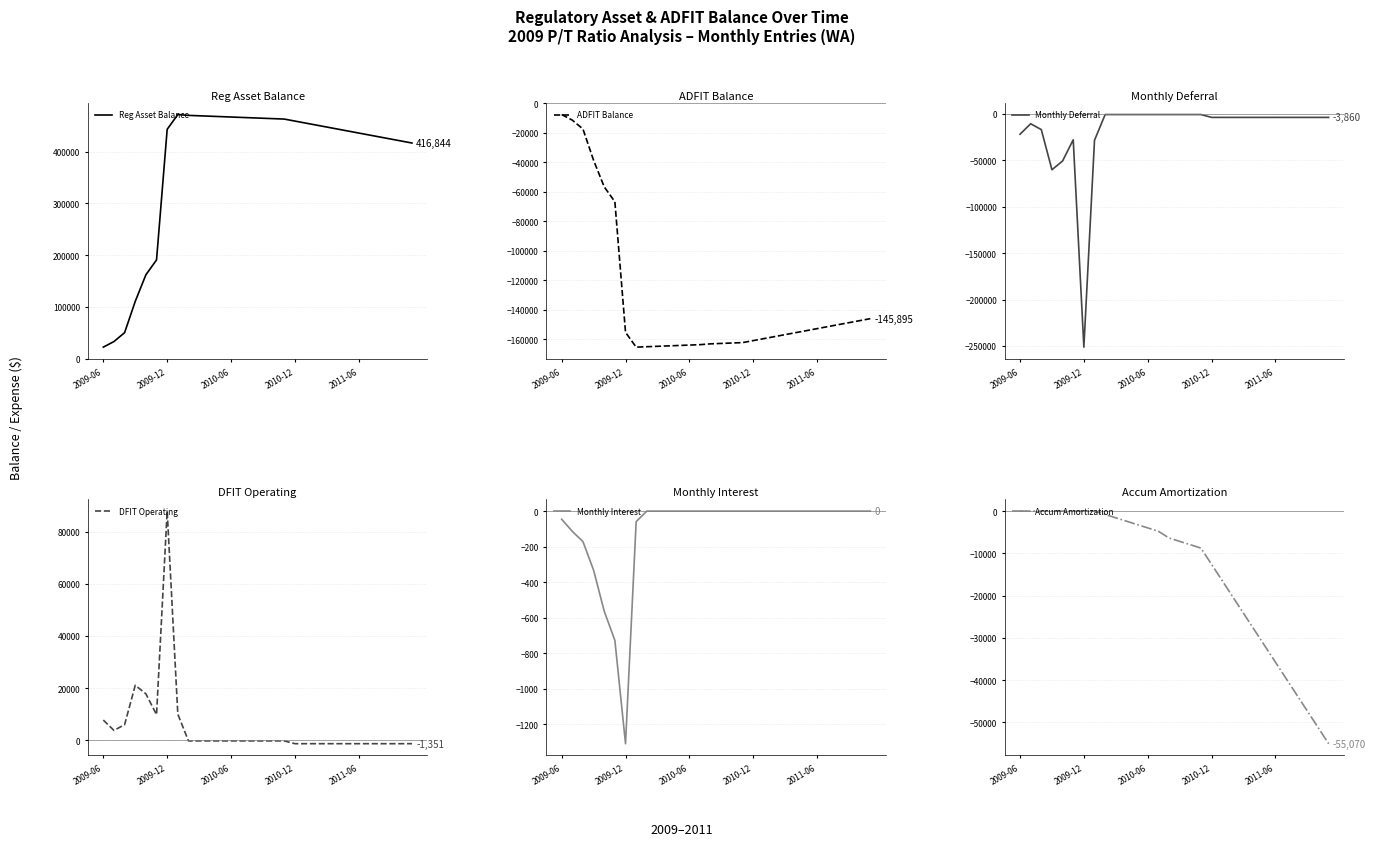

How many values in the Monthly Deferral series are below -3859?

20